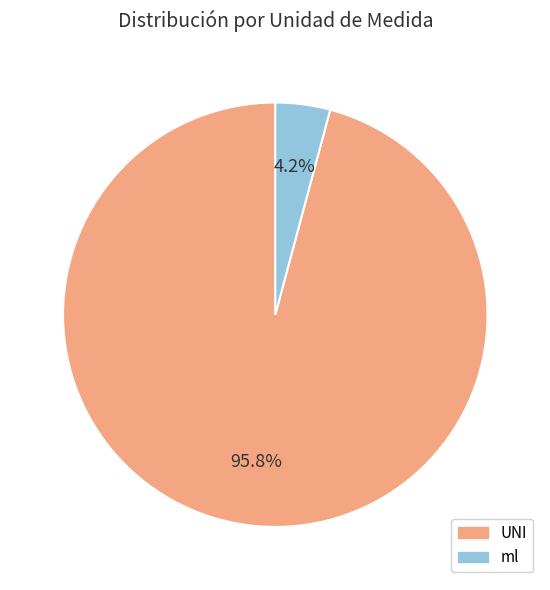

To the nearest percent, what is the average slice percentage?

50%